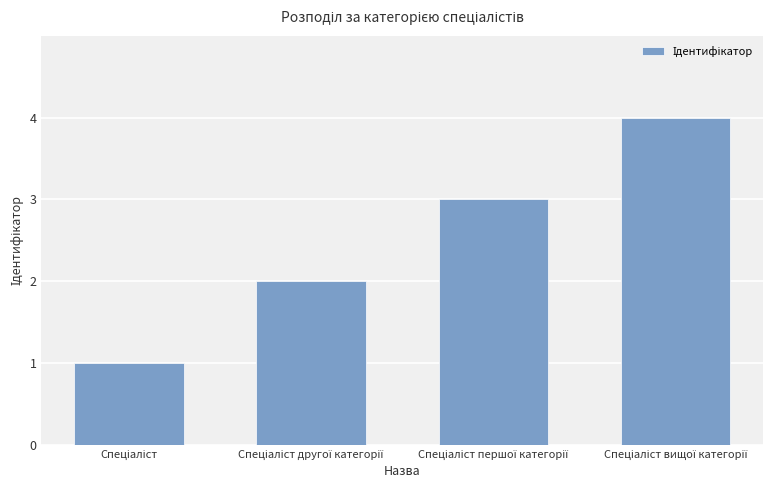

Reading right to left, list all the values displayed in this chart.

4	3	2	1